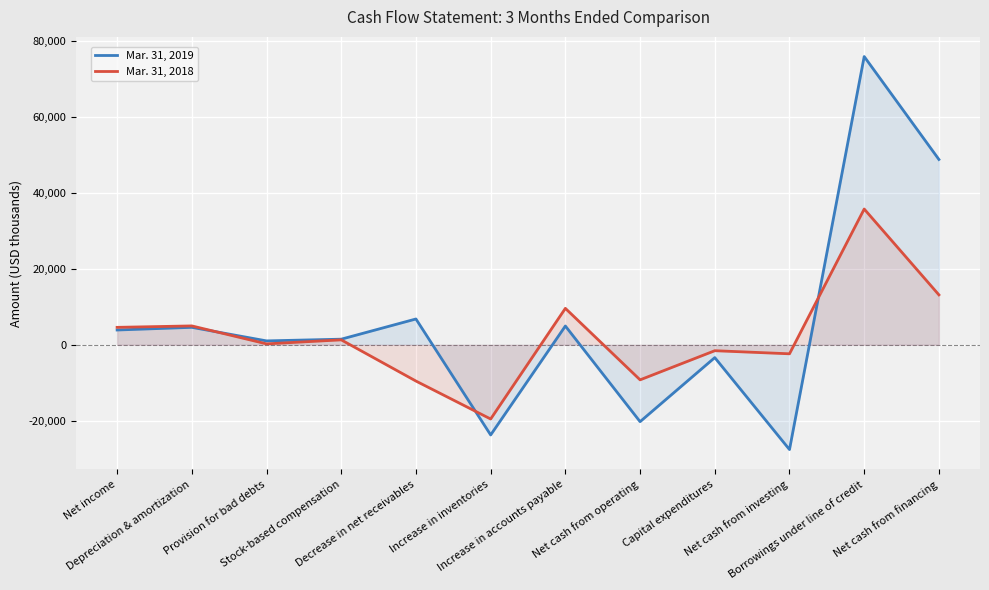

What is the value of the Mar. 31, 2018 point at the 8th from the left?

-9235